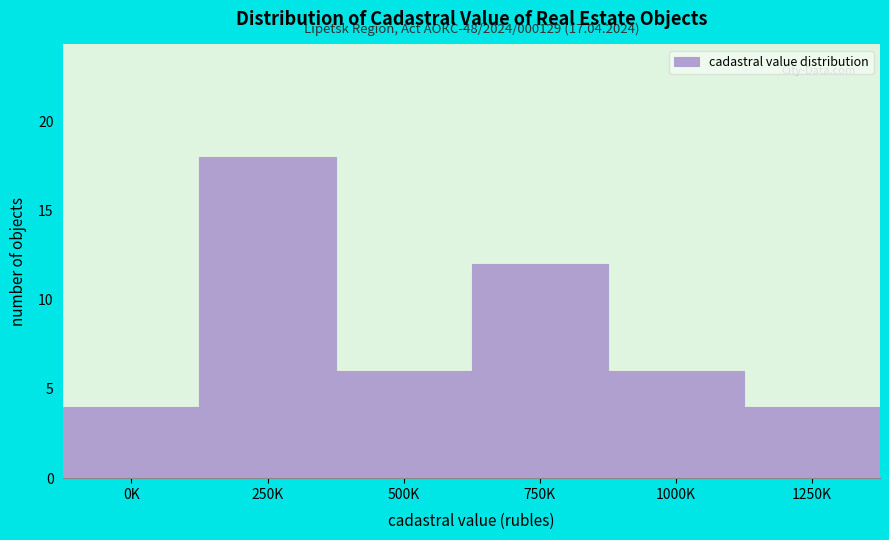

Reading left to right, list all the values displayed in this chart.

4	18	6	12	6	4